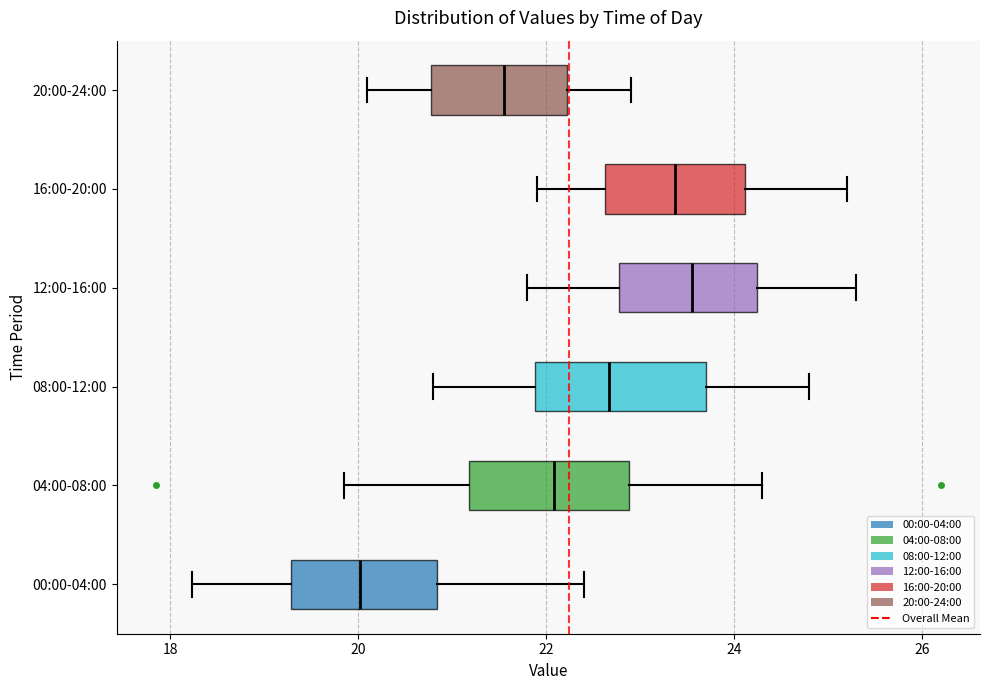

Reading bottom to top, read every box against the x-axis: the position of its median line, the range the box covers, and the ends of its whiskers. The values are not printed on the chart, so give them approximately, as read against the axis.

00:00-04:00: median 20.0, box 19.2 to 20.8, whiskers 18.2 to 22.4
04:00-08:00: median 22.0, box 21.2 to 22.8, whiskers 19.8 to 24.4
08:00-12:00: median 22.6, box 21.8 to 23.8, whiskers 20.8 to 24.8
12:00-16:00: median 23.6, box 22.8 to 24.2, whiskers 21.8 to 25.4
16:00-20:00: median 23.4, box 22.6 to 24.2, whiskers 22.0 to 25.2
20:00-24:00: median 21.6, box 20.8 to 22.2, whiskers 20.2 to 23.0